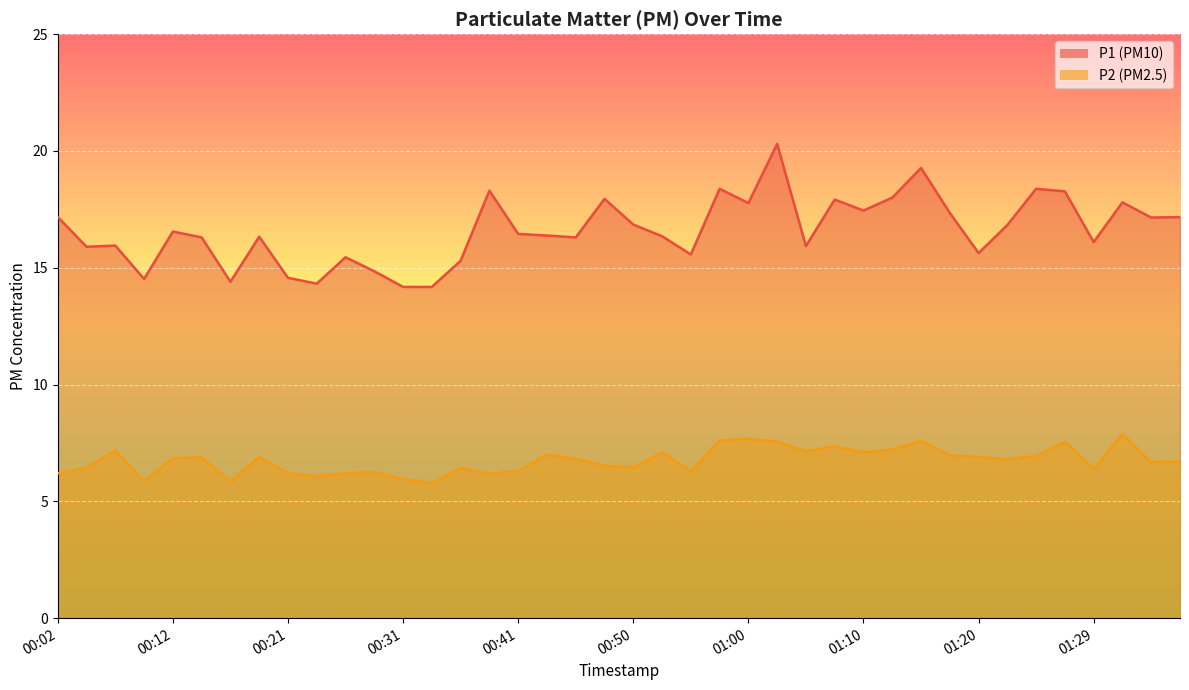

What is the difference between the second highest and second lowest values in the P2 series?

1.8